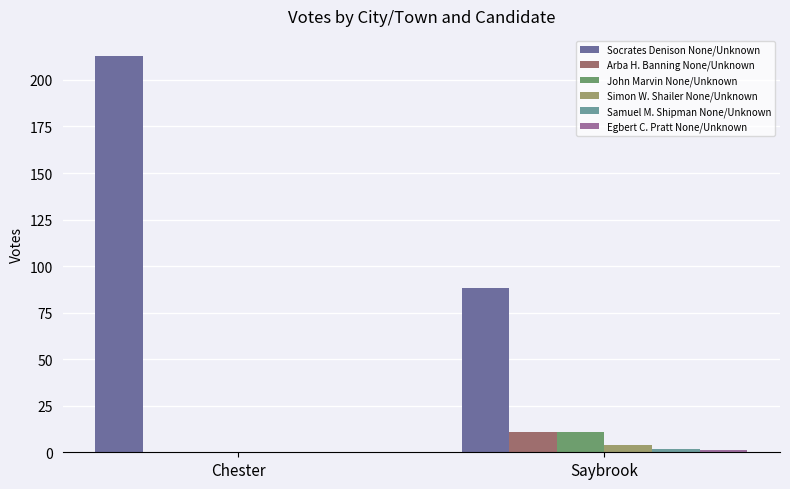

How many data points does each series have?

2